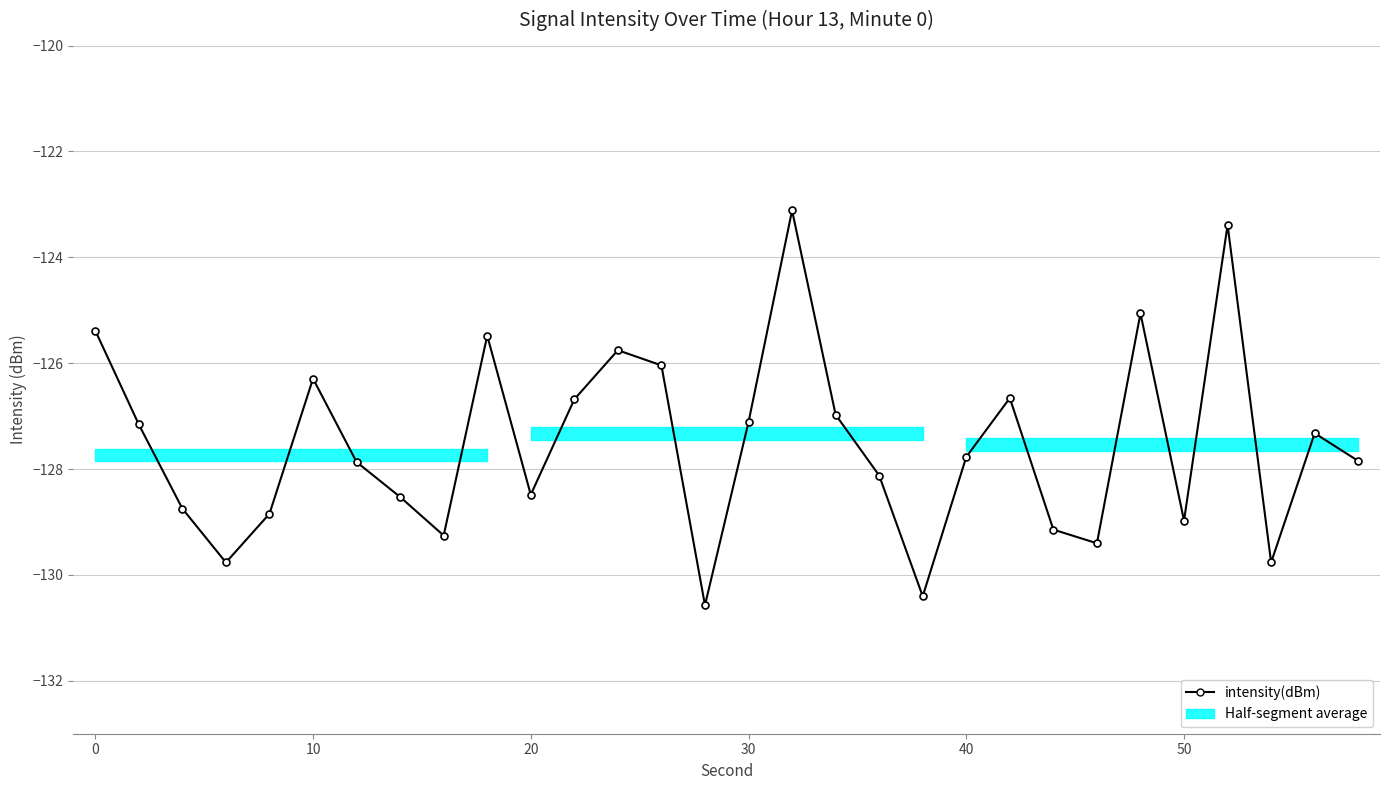

How many data points are above -127?

11